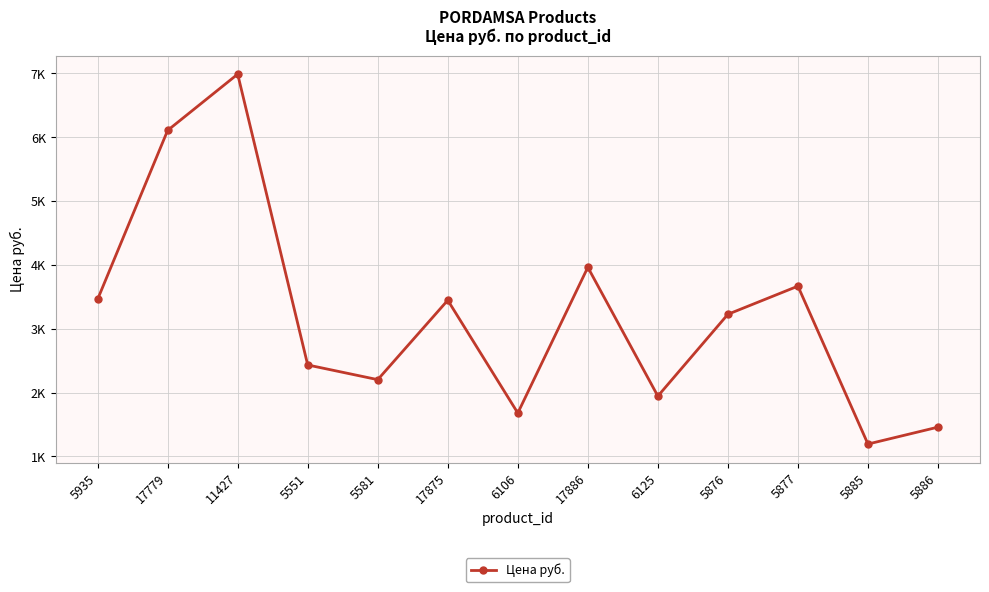

Is this an area chart (filled region under the line)?

No